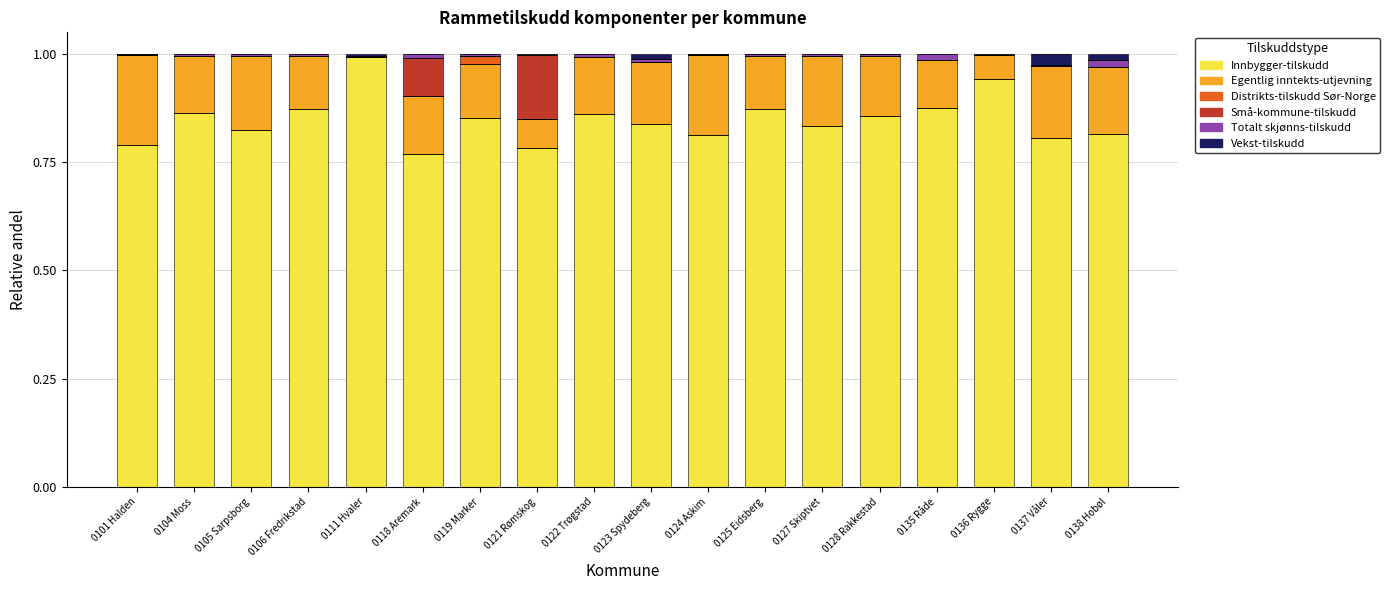

What are all the series names shown in the legend?

Innbygger-tilskudd, Egentlig inntekts-utjevning, Distrikts-tilskudd Sør-Norge, Små-kommune-tilskudd, Totalt skjønns-tilskudd, Vekst-tilskudd